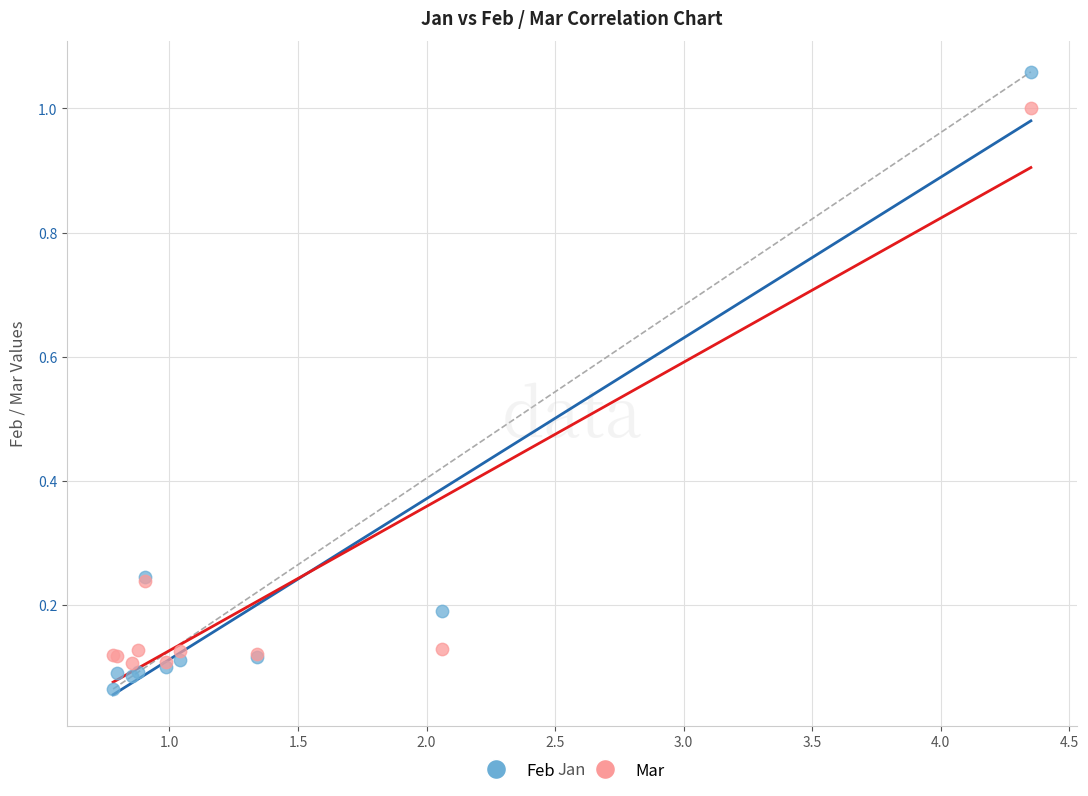

Which series reaches the maximum Y coordinate?

Feb